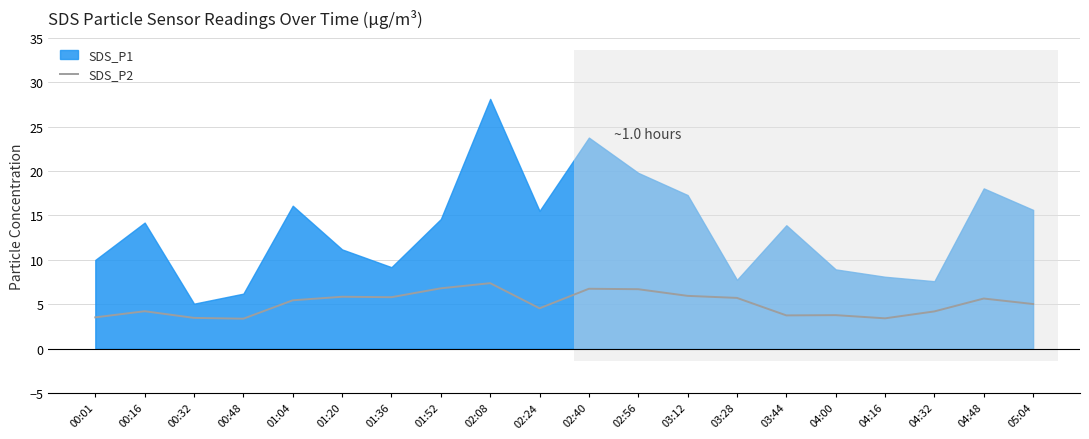

What is the average value?

5.1